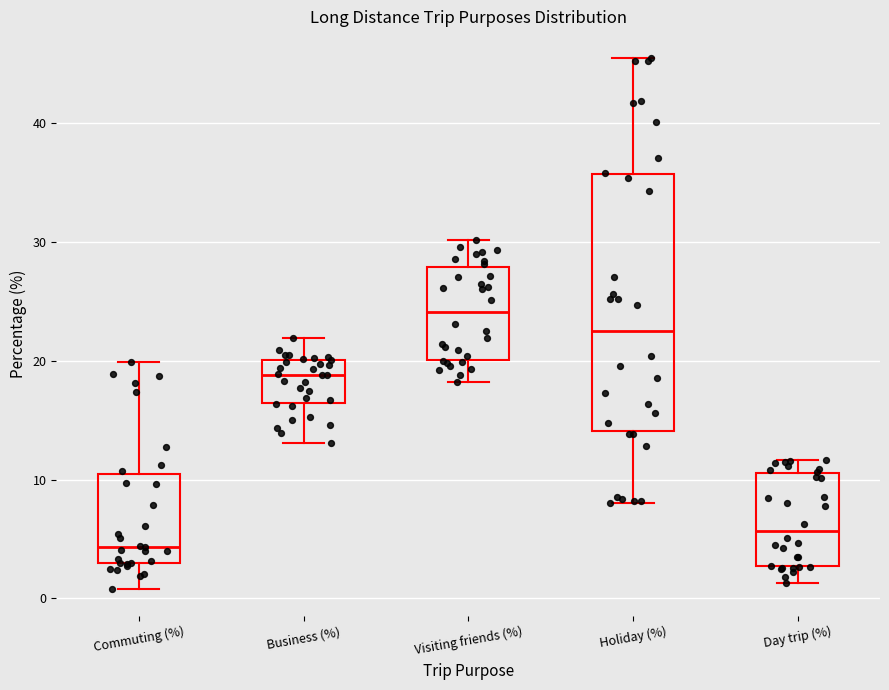

Comparing the boxes themselves (not the whiskers), which one is the tallest?

Holiday (%)